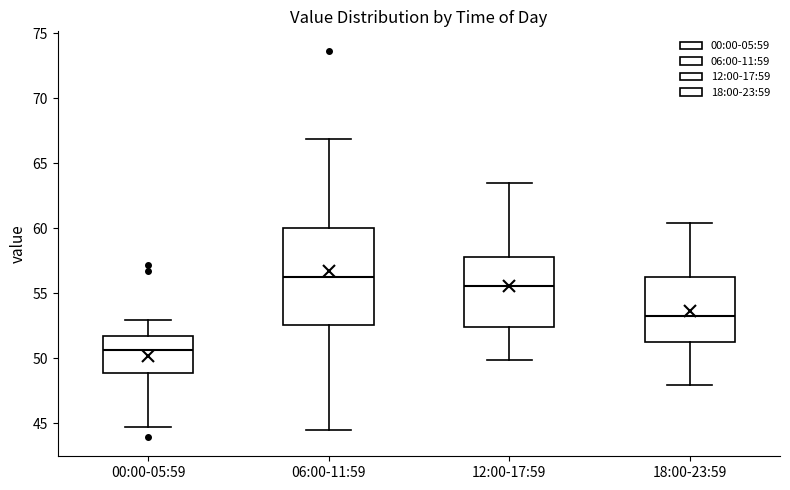

Comparing the boxes themselves (not the whiskers), which one is the tallest?

06:00-11:59